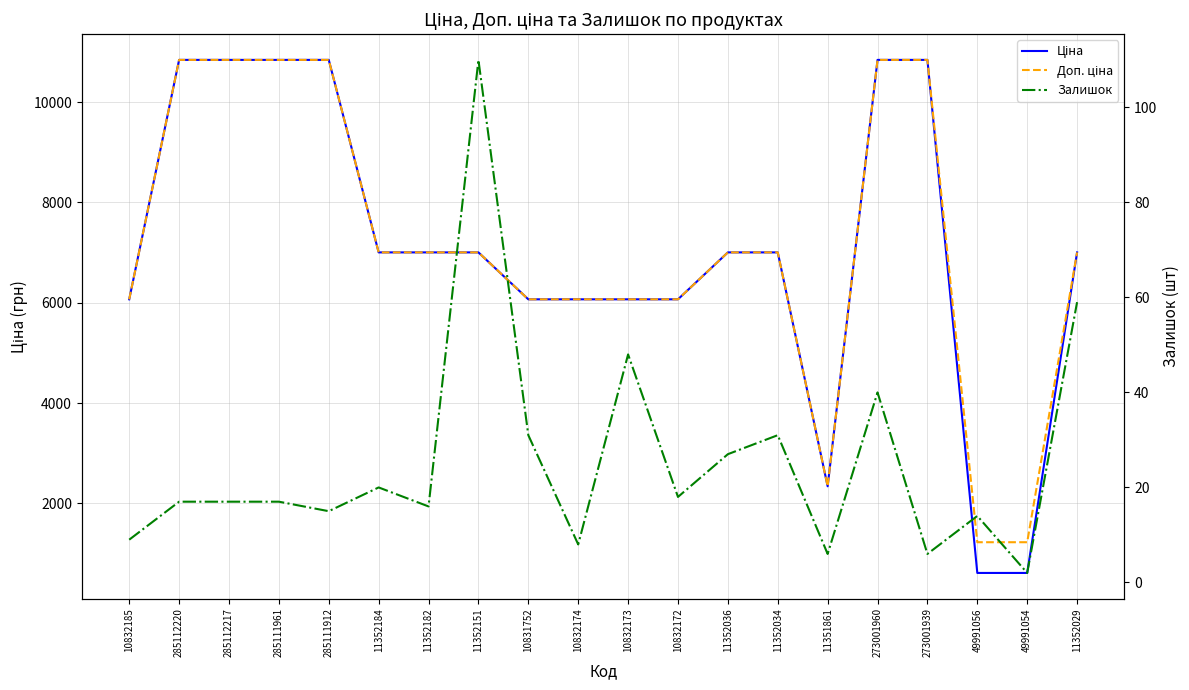

How many data points in Ціна are above 7002?

12